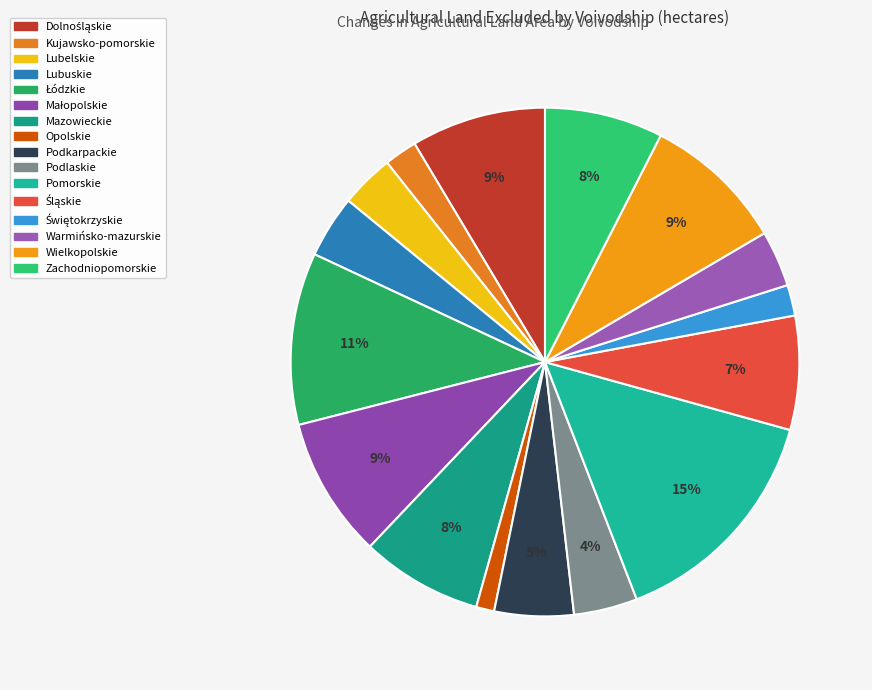

To the nearest percent, what percentage of the pie is Wielkopolskie?

9%